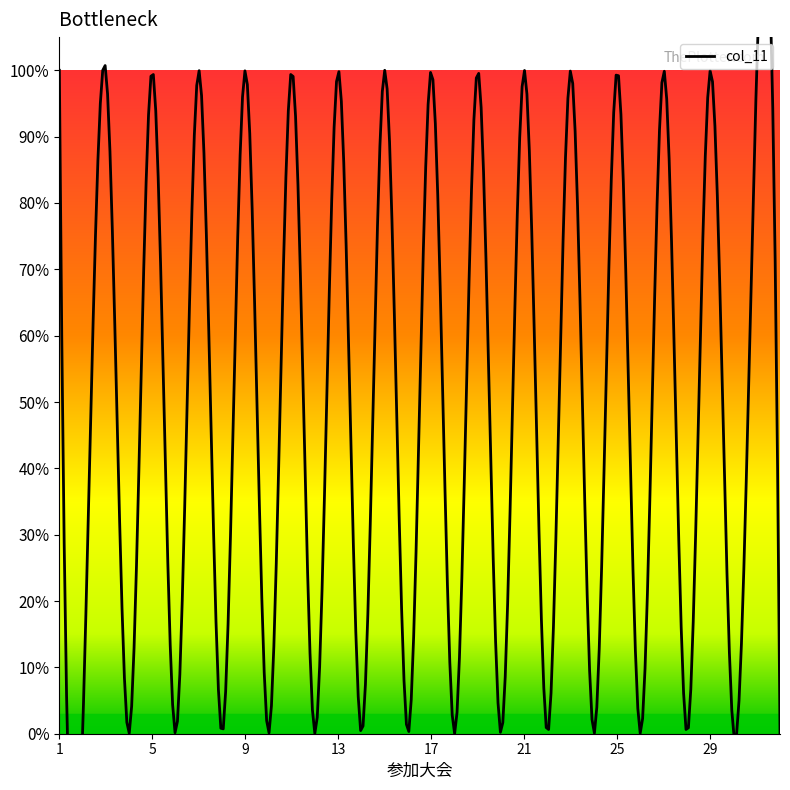

The value at 14 is 0. True or false?

True